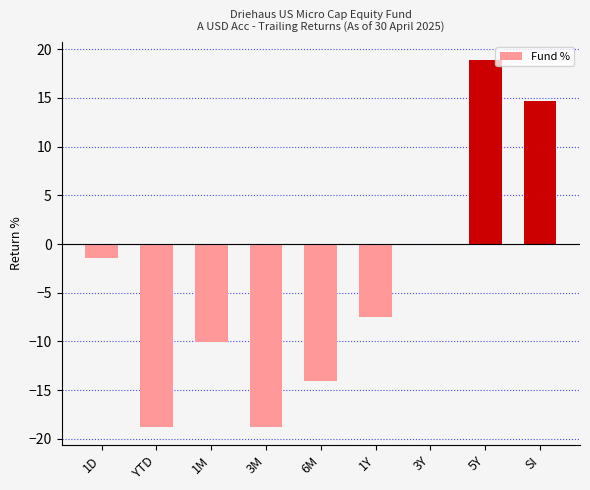

How many categories are shown in the chart?

9